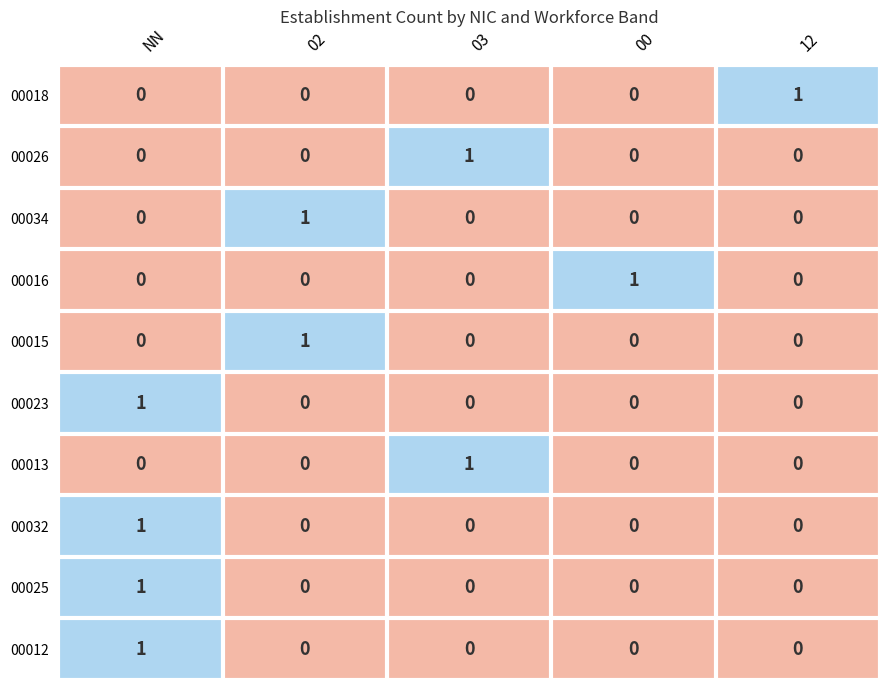

How many 00015 values are between 0 and 1?

5